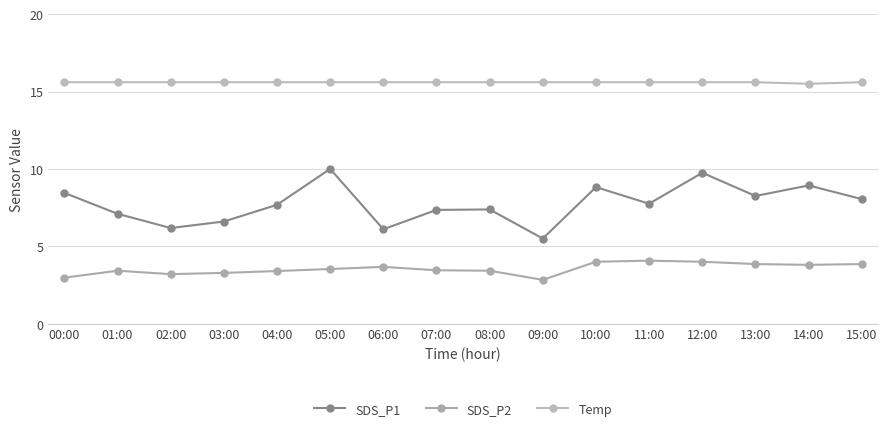

What is the approximate value of SDS_P2 at 15:00?

3.9